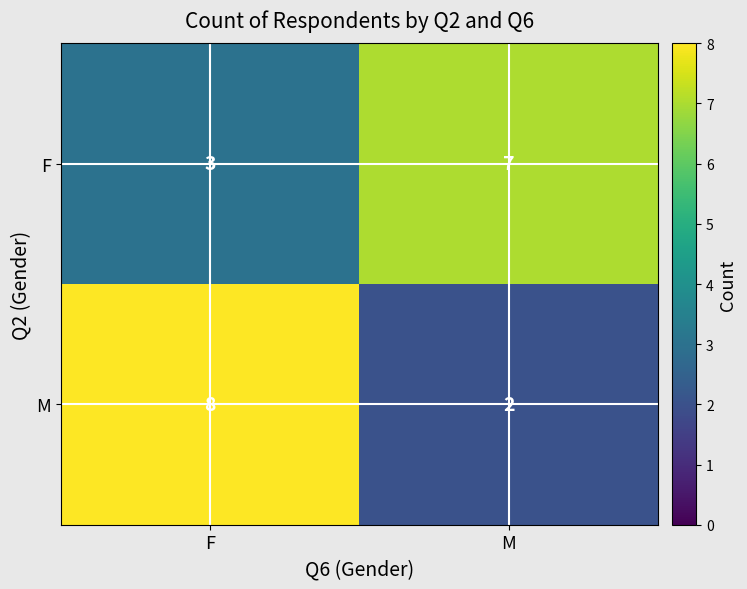

How many series are shown in this chart?

2